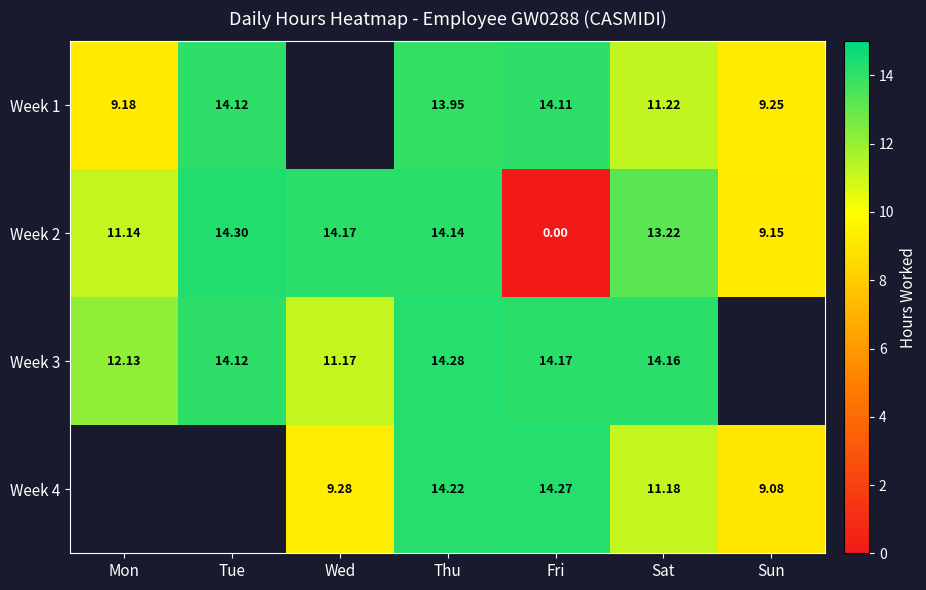

Where is Week 2 nearest to the value 7?

Sun